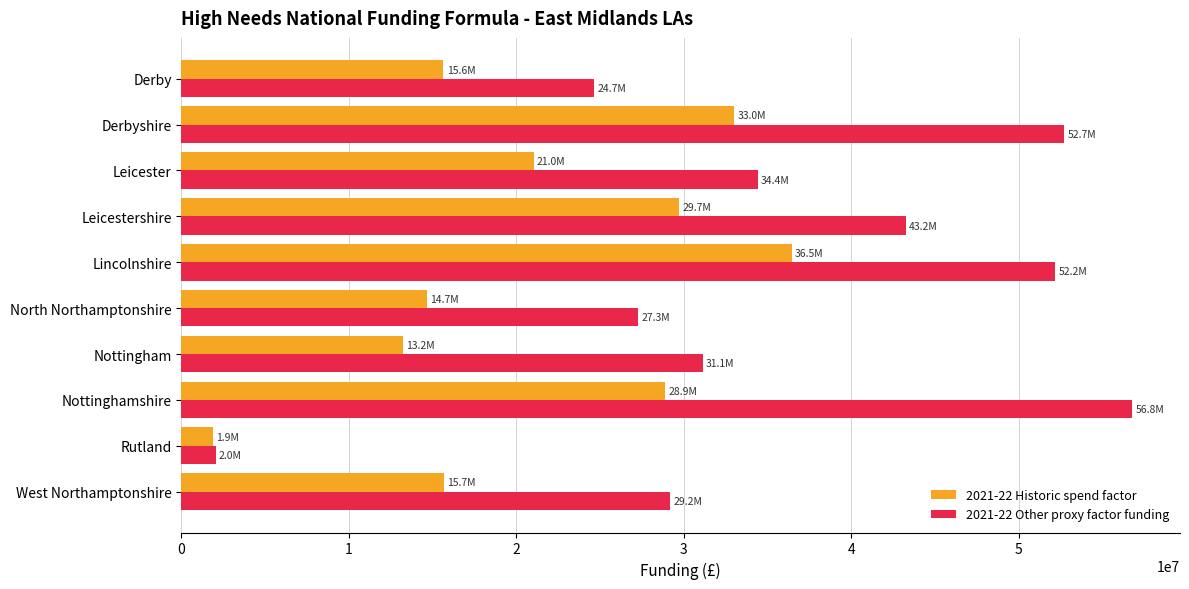

What is the maximum value for 2021-22 Other proxy factor funding?

56803459.7